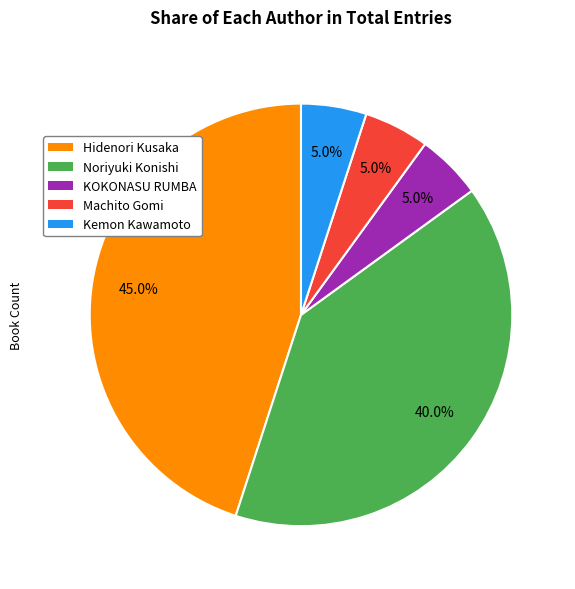

What percentage is NOT represented by Machito Gomi?

95.0%